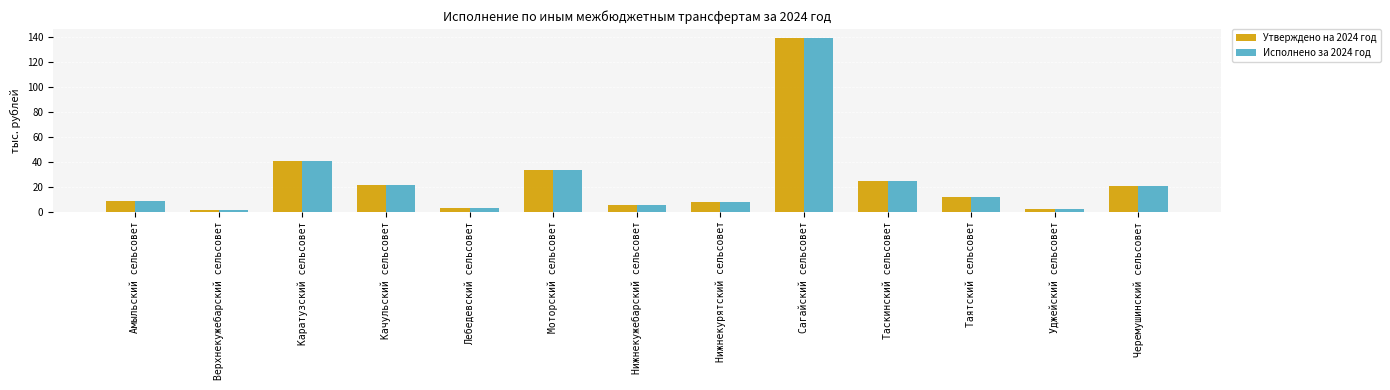

What is the minimum value for Исполнено за 2024 год?

1.6